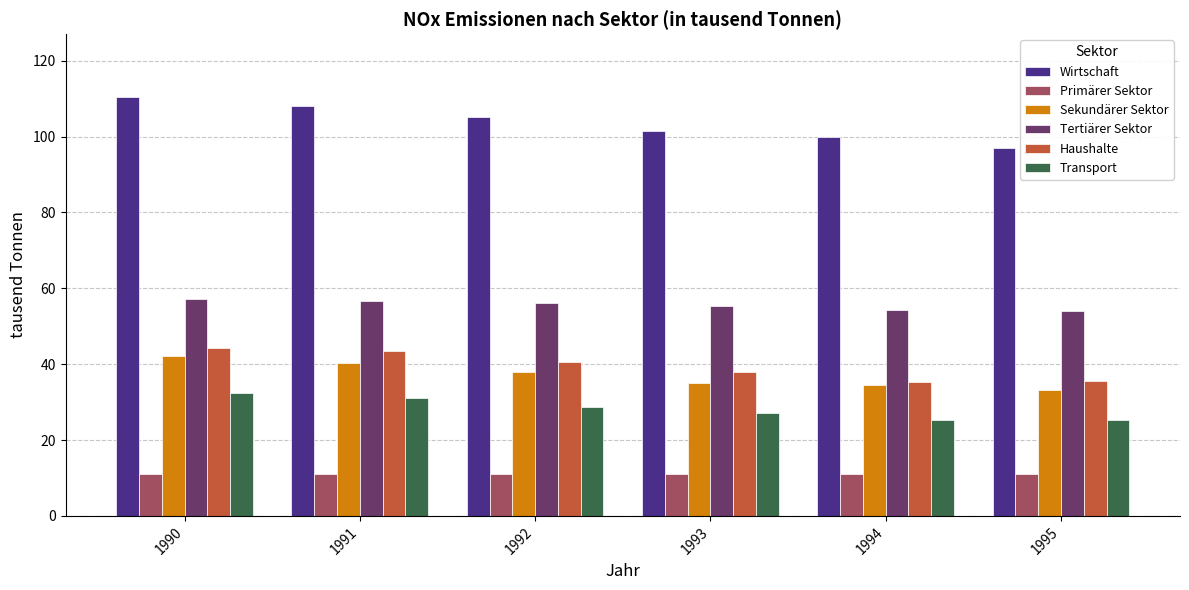

Is it true that Haushalte equals 28.0 at 1990?

False